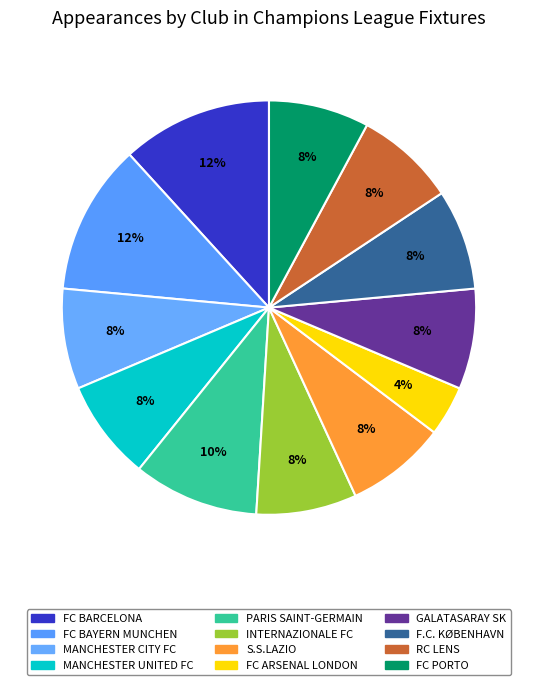

How many segments does this pie chart have?

12